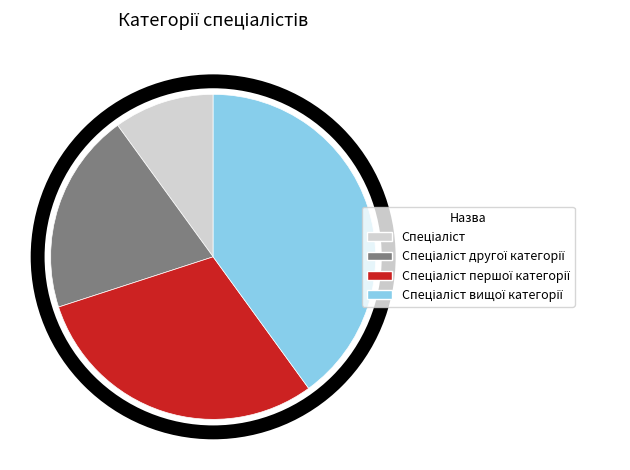

Does any single category account for the majority?

No